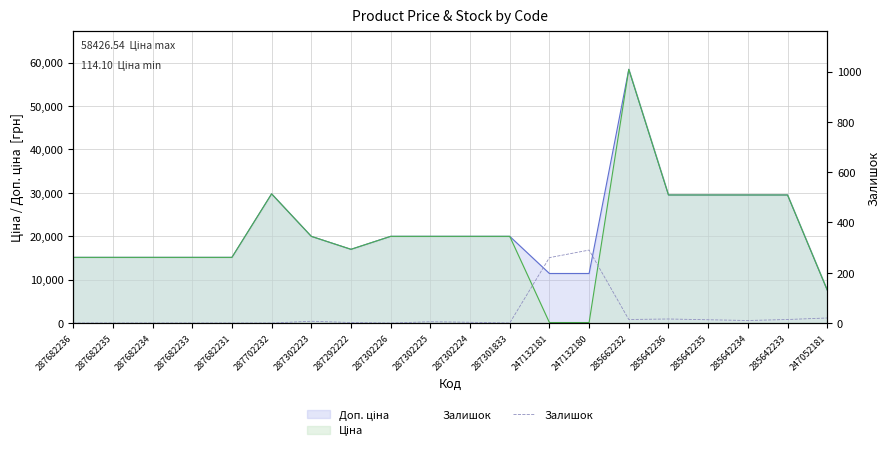

The chart shows a value of 14 at 285662232. True or false?

True